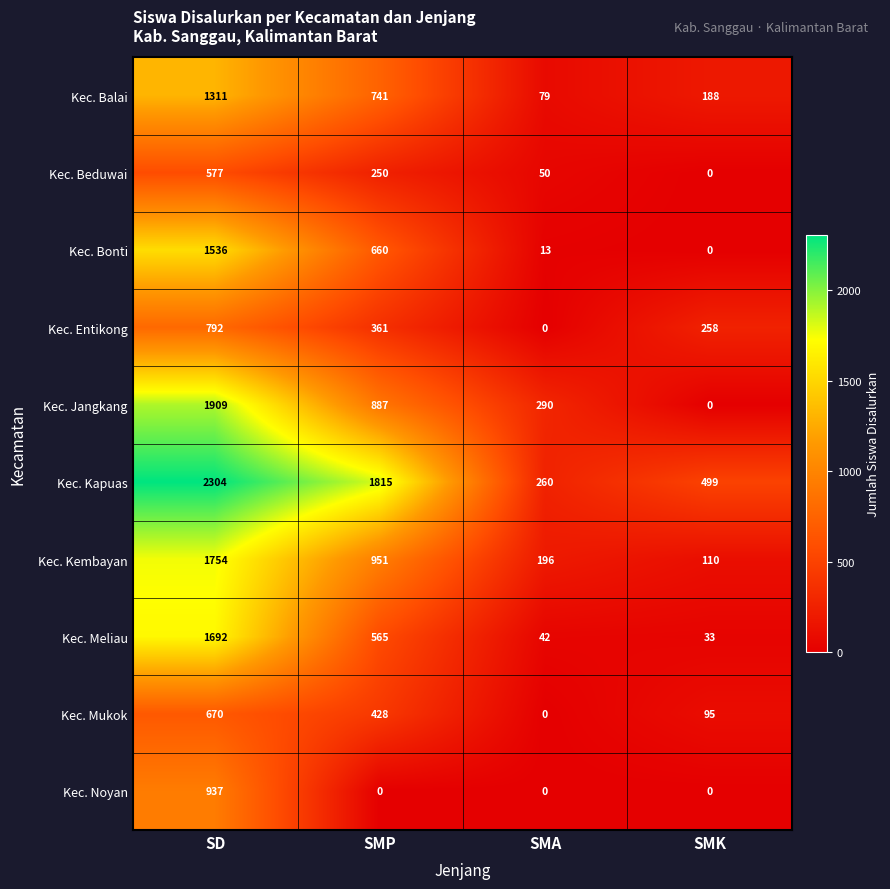

What is the difference between the Kec. Jangkang values at SD and SMP?

1022